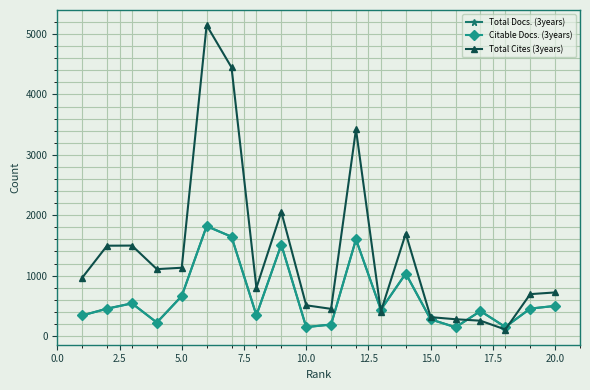

Which series has the widest spread of values?

Total Cites (3years)